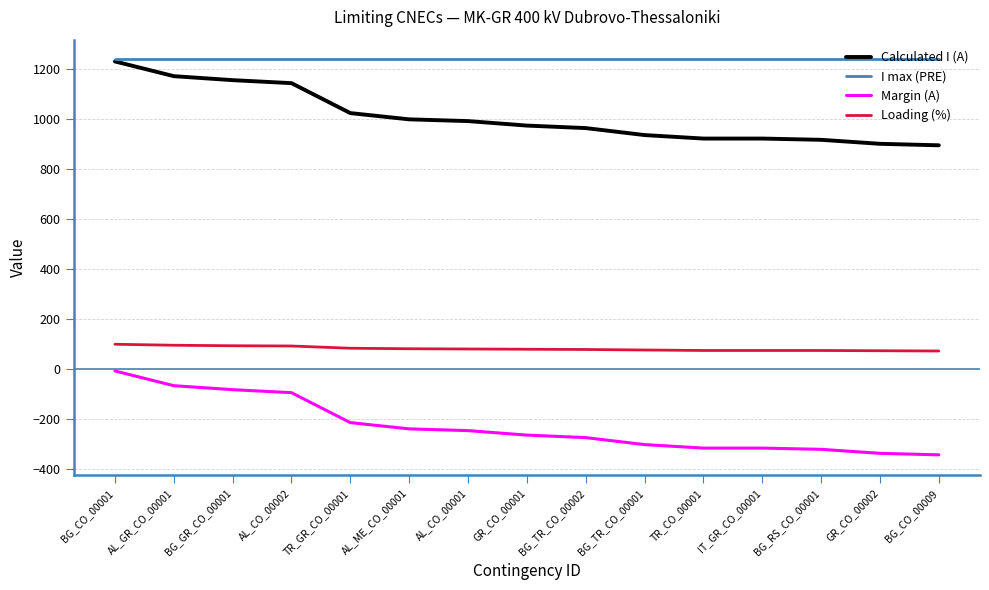

True or false: Margin (A) and Calculated I (A) intersect in this chart.

False